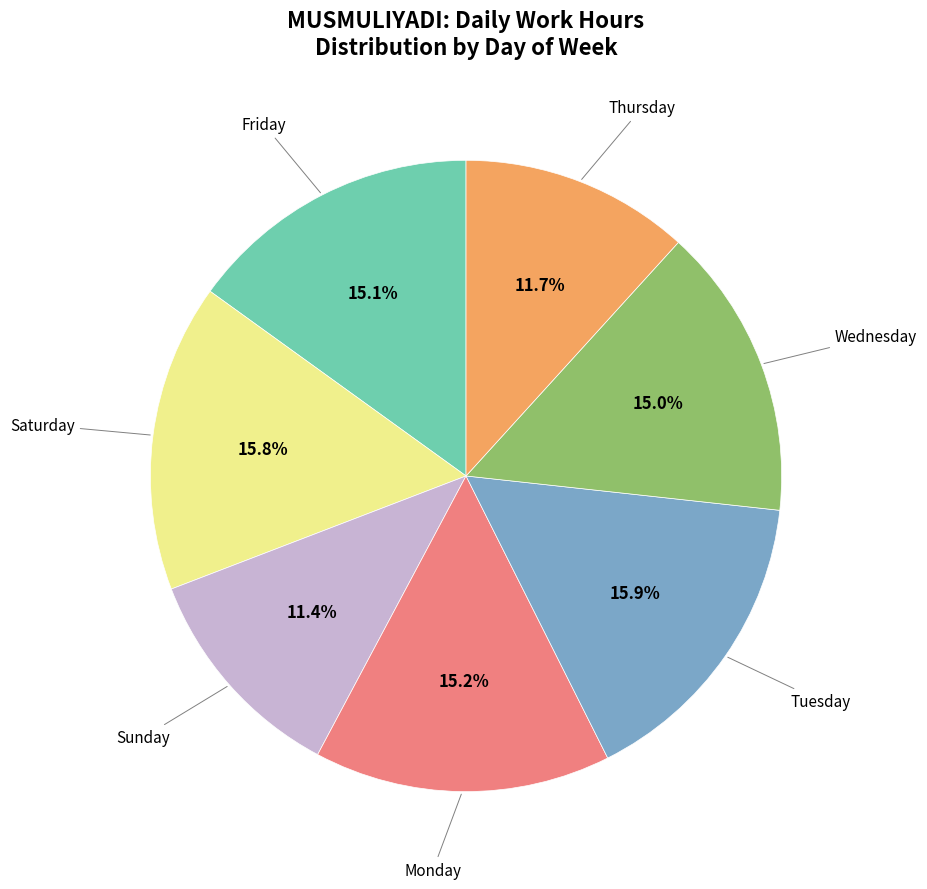

Does any single category account for the majority?

No